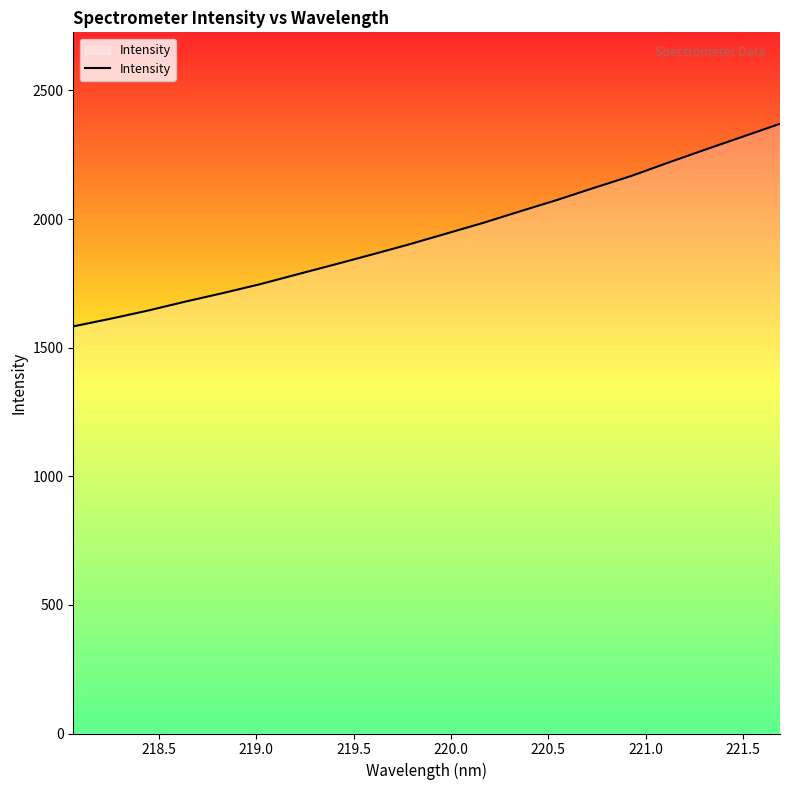

What is the maximum value shown in the chart?

2370.5